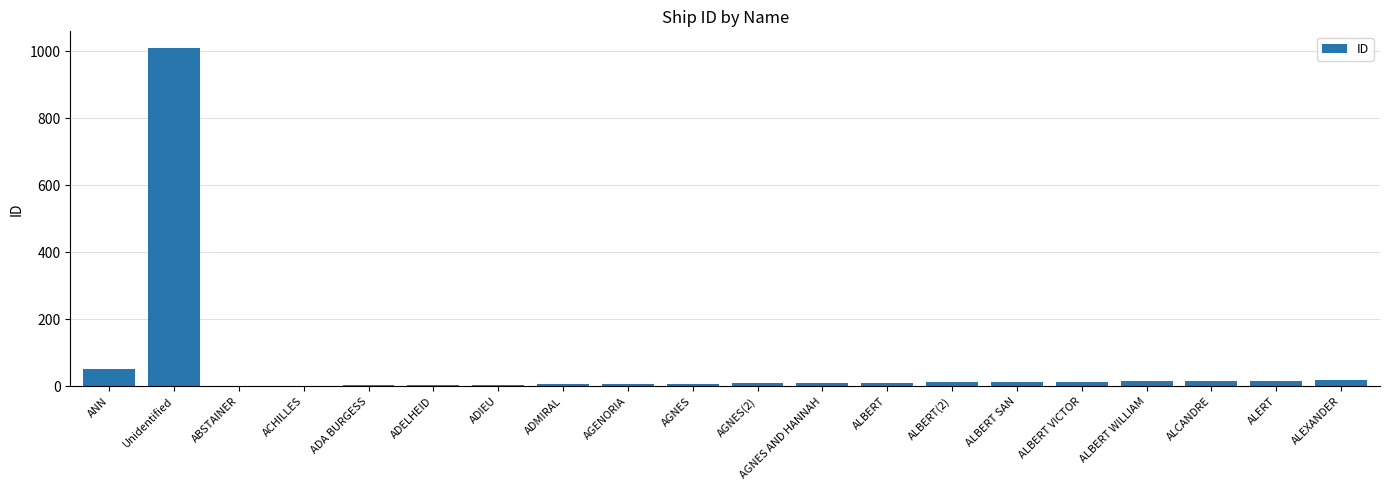

What is the greatest value displayed?

1009